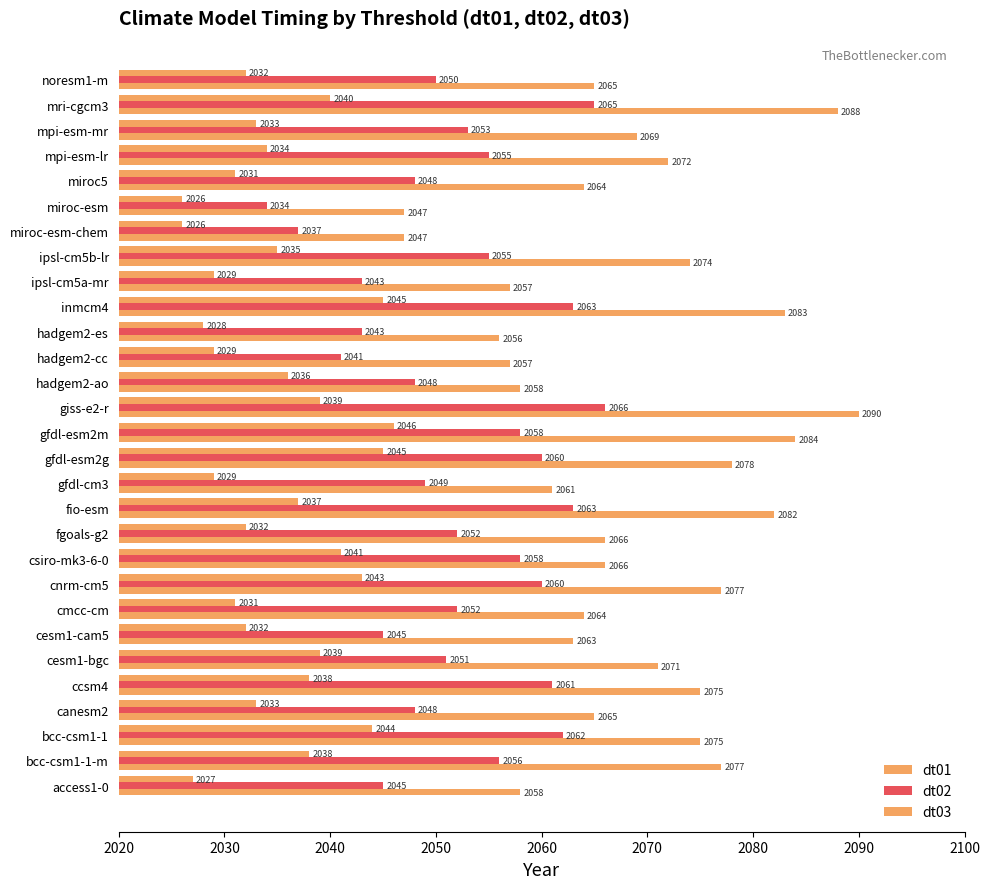

How many distinct data groups are displayed?

3